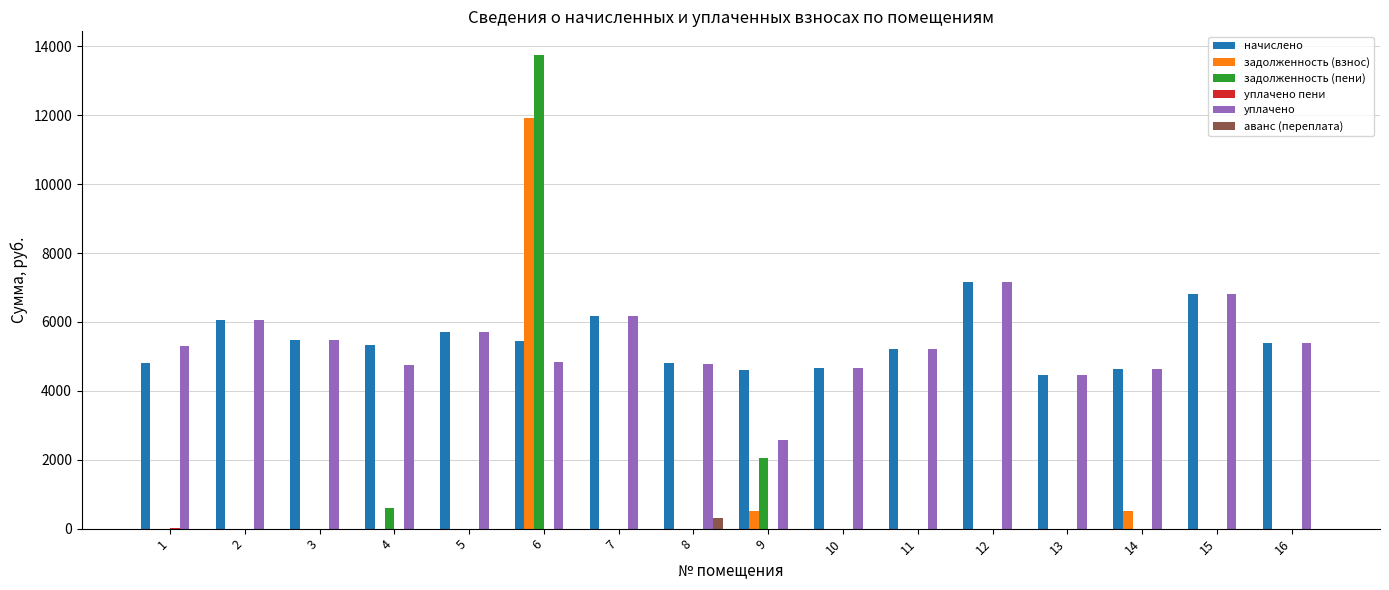

The задолженность (пени) series shows 0.0 at 12. True or false?

True